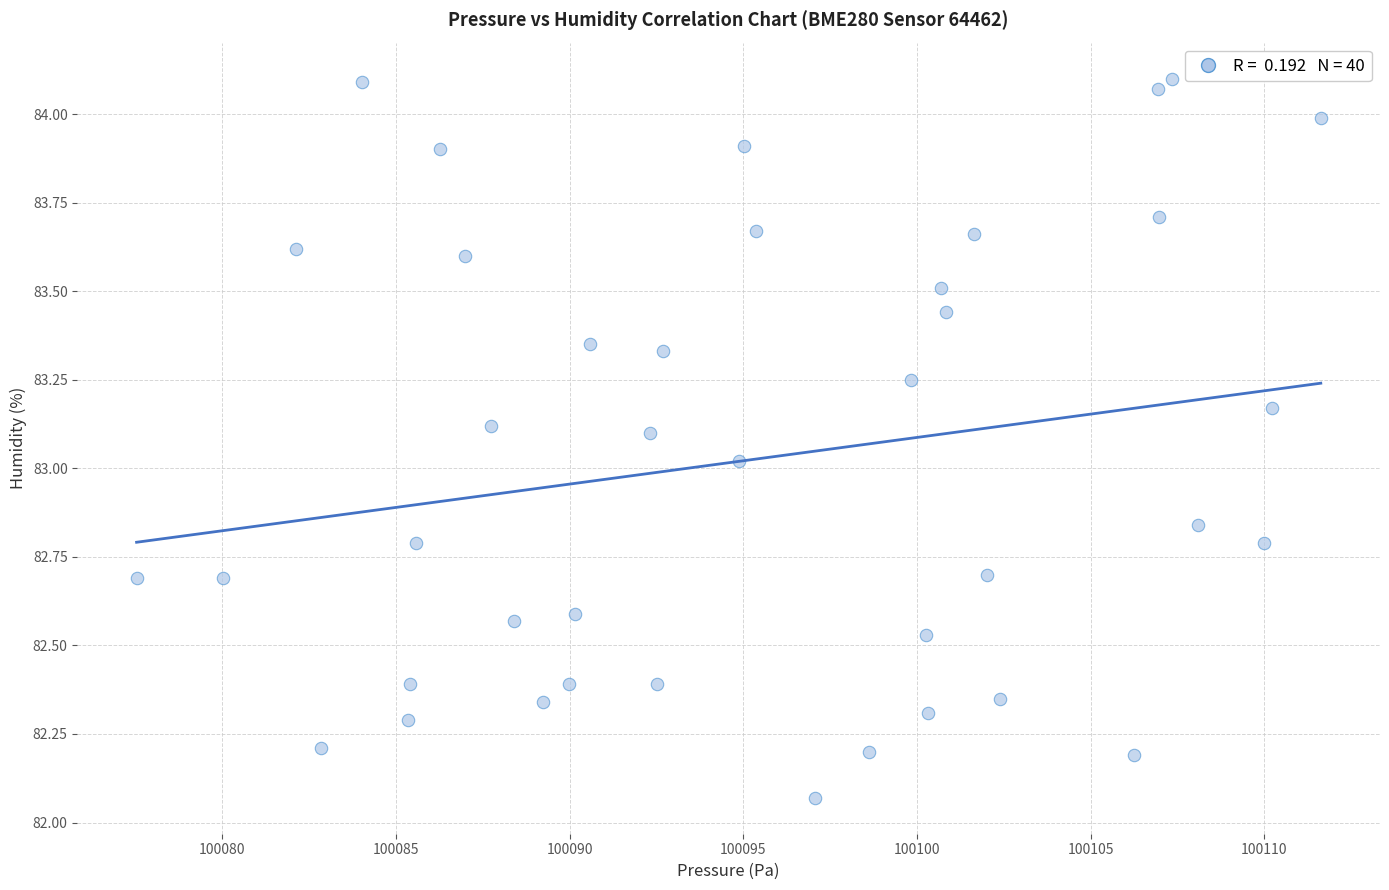

What is the range of X values (max minus min)?

34.1